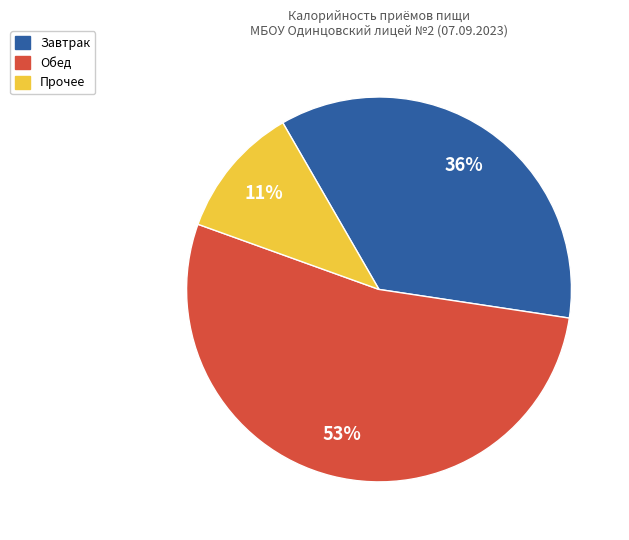

Is there a majority slice in this chart?

Yes